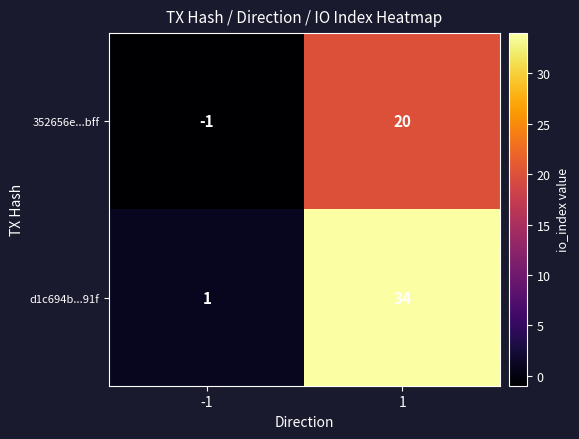

List the series in order of their overall mean, highest first.

d1c694b...91f, 352656e...bff